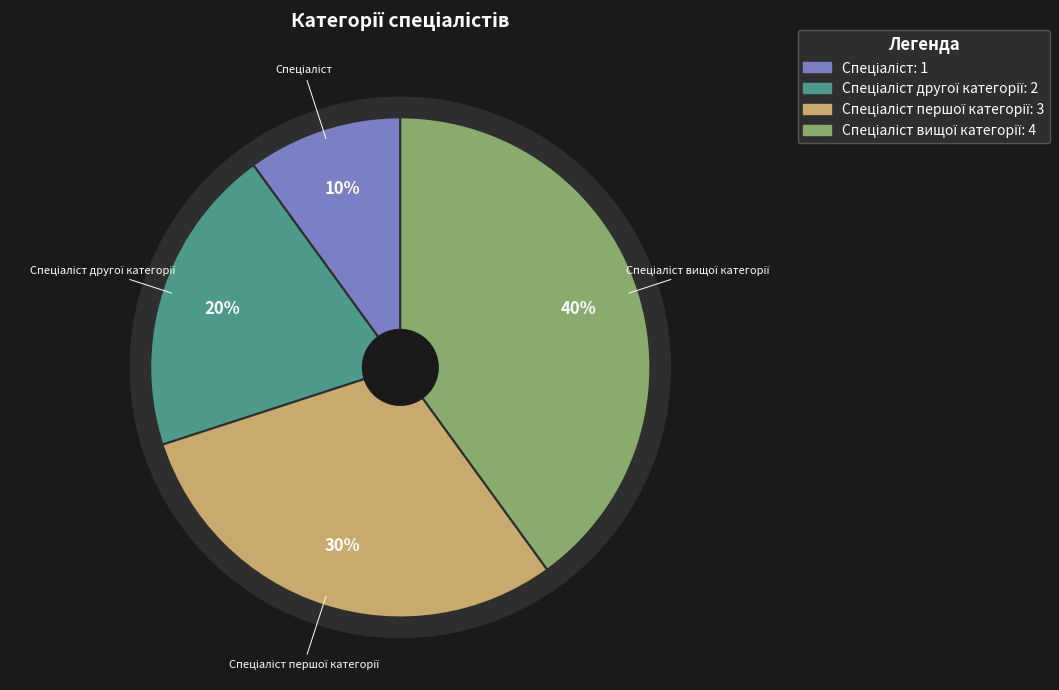

Is it true that Спеціаліст вищої категорії is 40% of the pie?

True